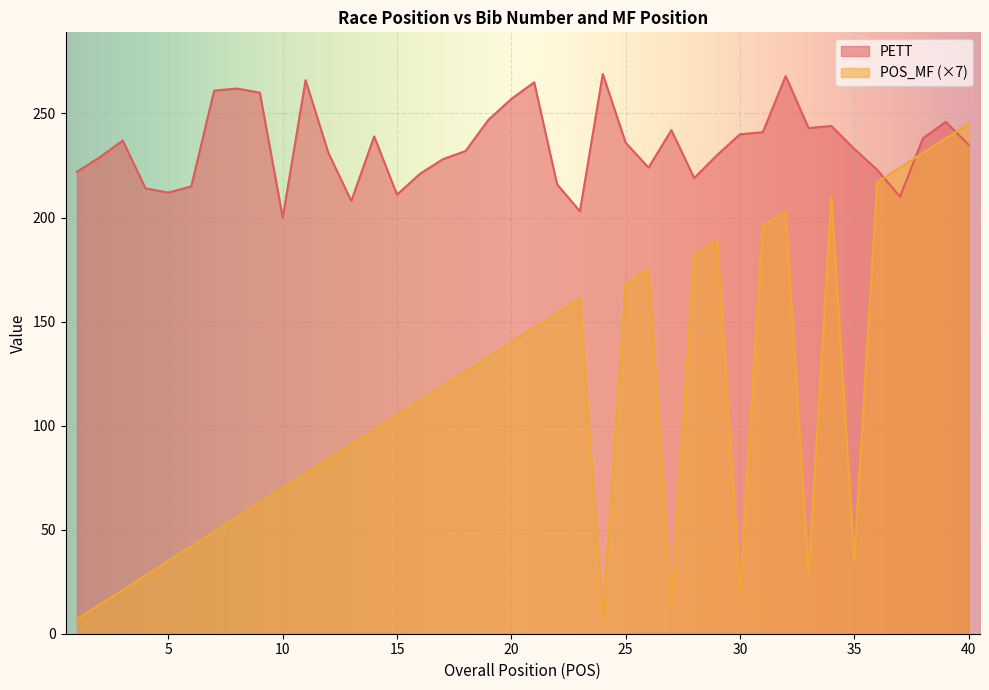

Is the value of PETT at 13 greater than the value of POS_MF at 2?

Yes